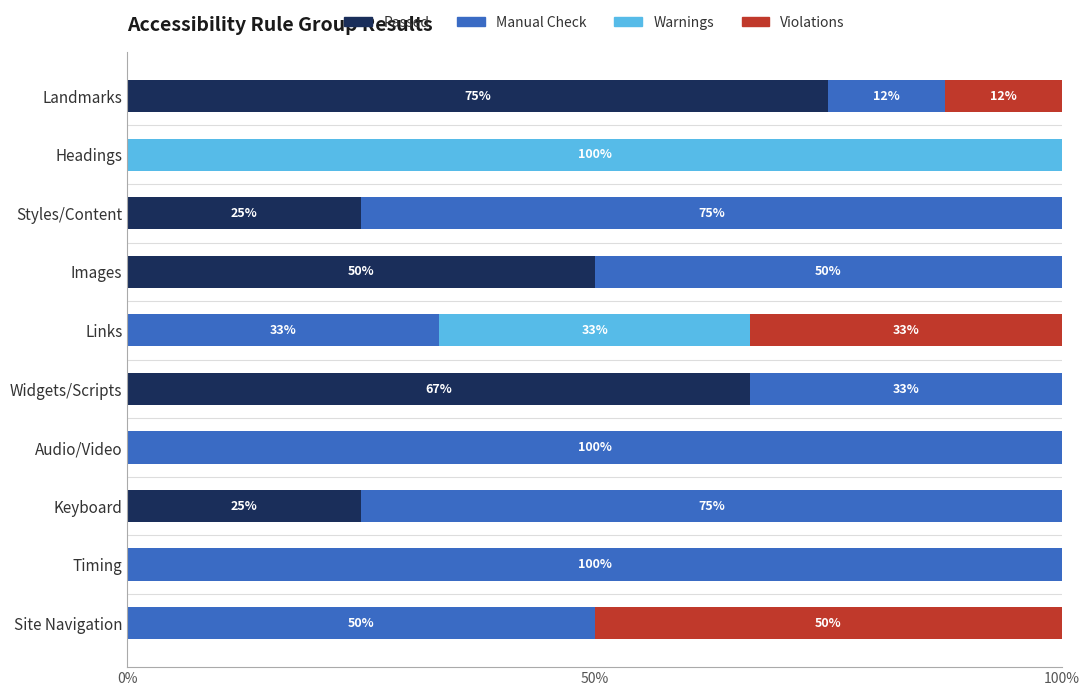

The Passed series shows 75.0 at Landmarks. True or false?

True